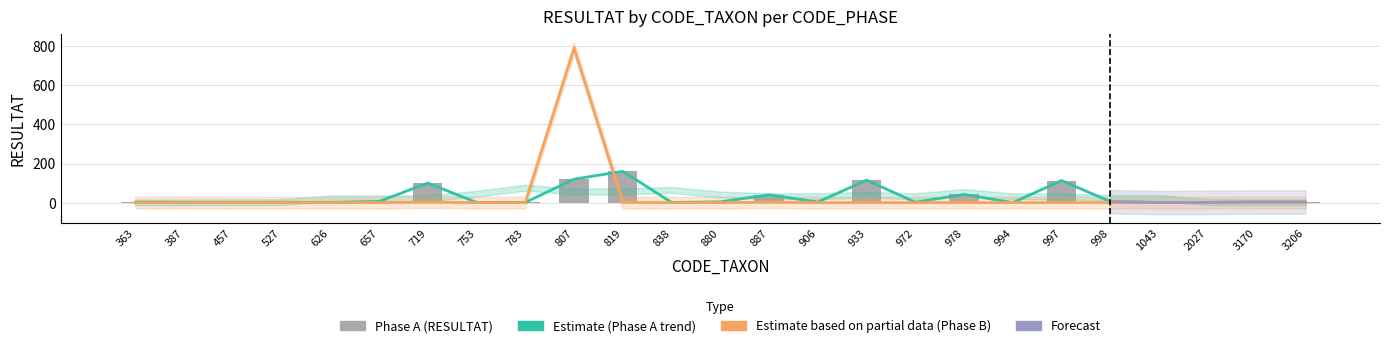

True or false: Phase A has a value of 0 at 972.

False